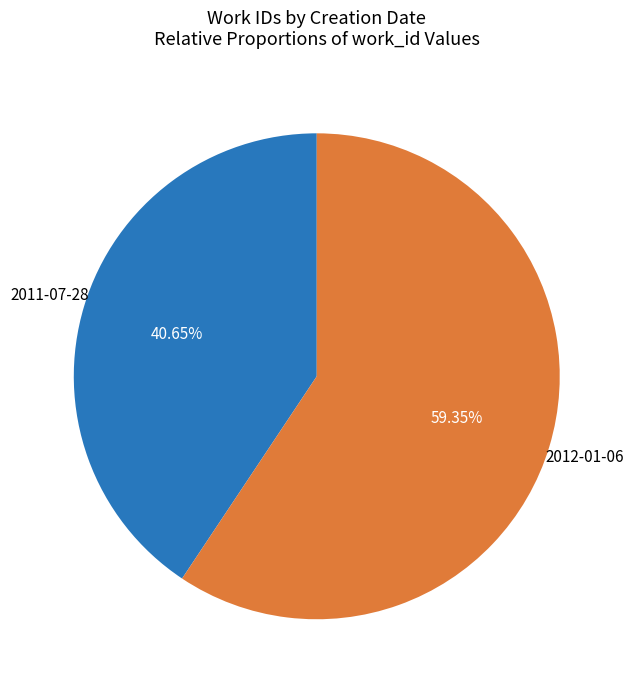

Does any single category account for the majority?

Yes